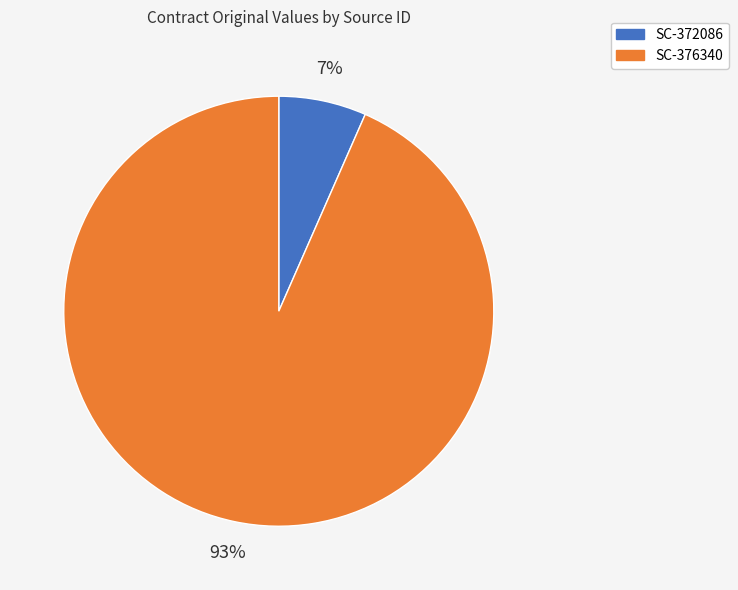

To the nearest percent, what is the combined percentage of SC-376340 and SC-372086?

100%